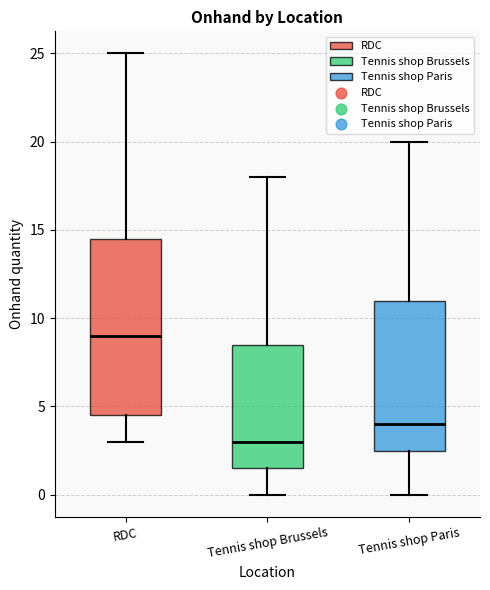

Which box's median line is the highest?

RDC